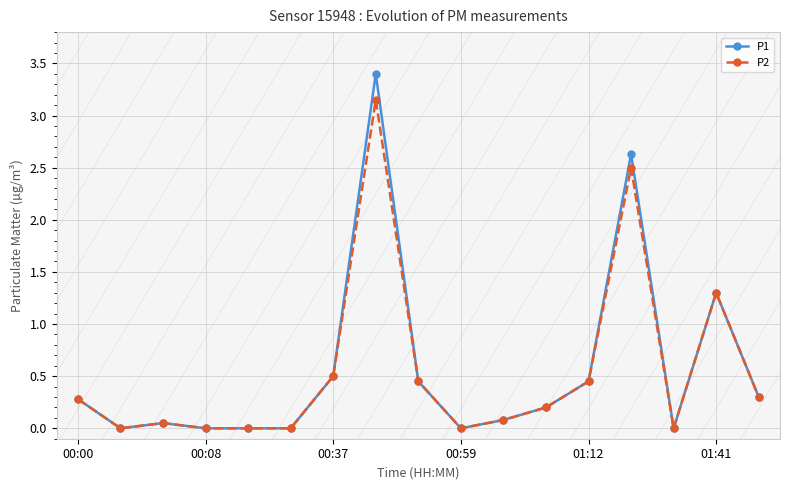

How many distinct data groups are displayed?

2